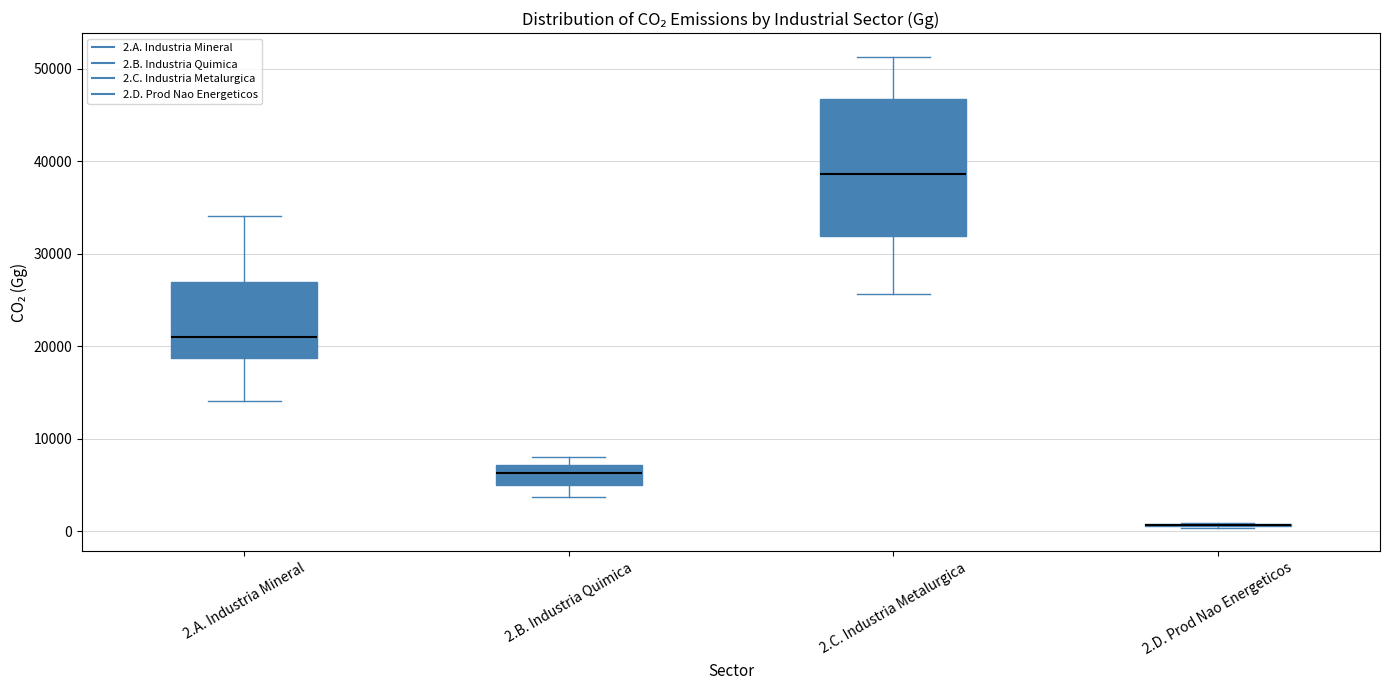

Reading left to right, read every box against the y-axis: the position of its median line, the range the box covers, and the ends of its whiskers. The values are not printed on the chart, so give them approximately, as read against the axis.

2.A. Industria Mineral: median 21000, box 19000 to 27000, whiskers 14000 to 34000
2.B. Industria Quimica: median 6000, box 5000 to 7000, whiskers 4000 to 8000
2.C. Industria Metalurgica: median 39000, box 32000 to 47000, whiskers 26000 to 51000
2.D. Prod Nao Energeticos: box collapsed to a line at 1000, whiskers 0 to 1000